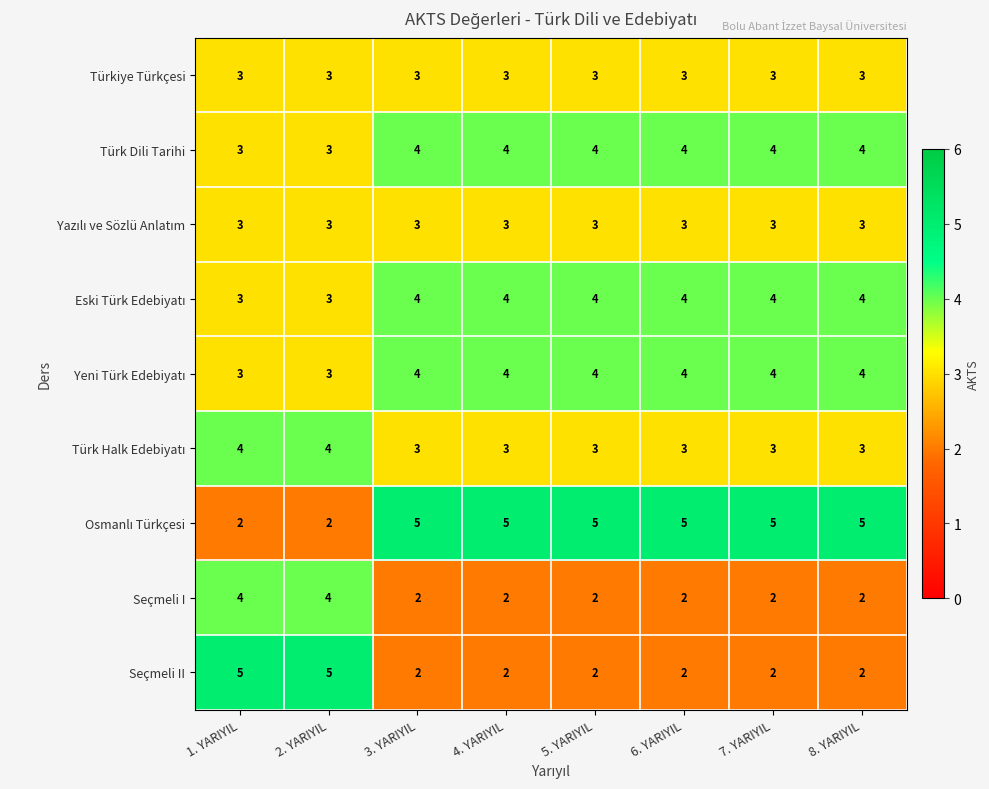

True or false: Türkiye Türkçesi has a value of 1 at 1. YARIYIL.

False